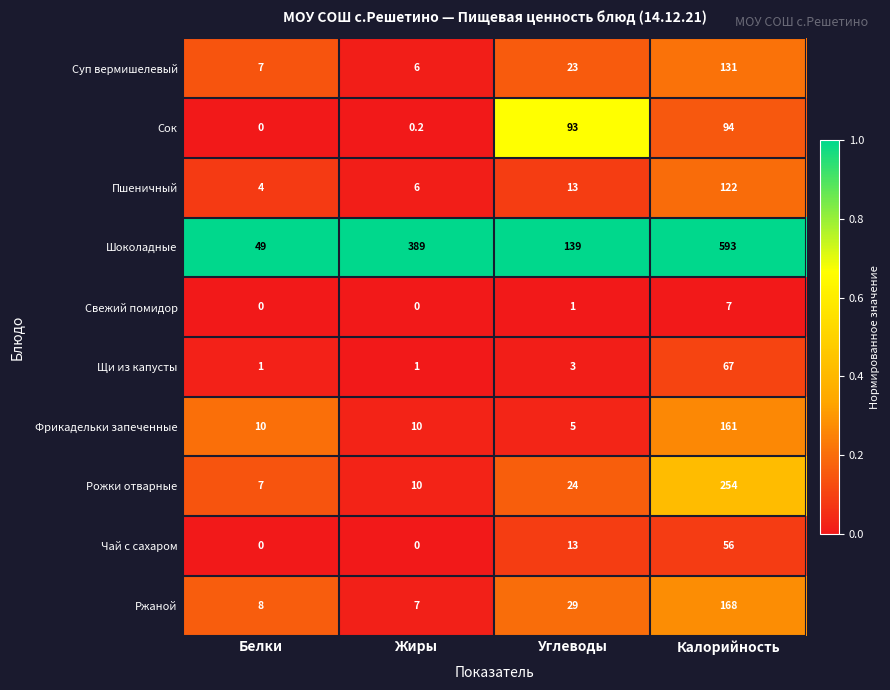

Which series changed the most between Углеводы and Калорийность?

Шоколадные